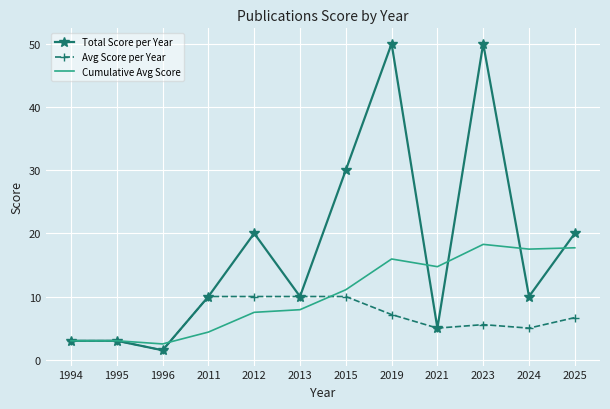

Which series has the largest total across all categories?

Total Score per Year